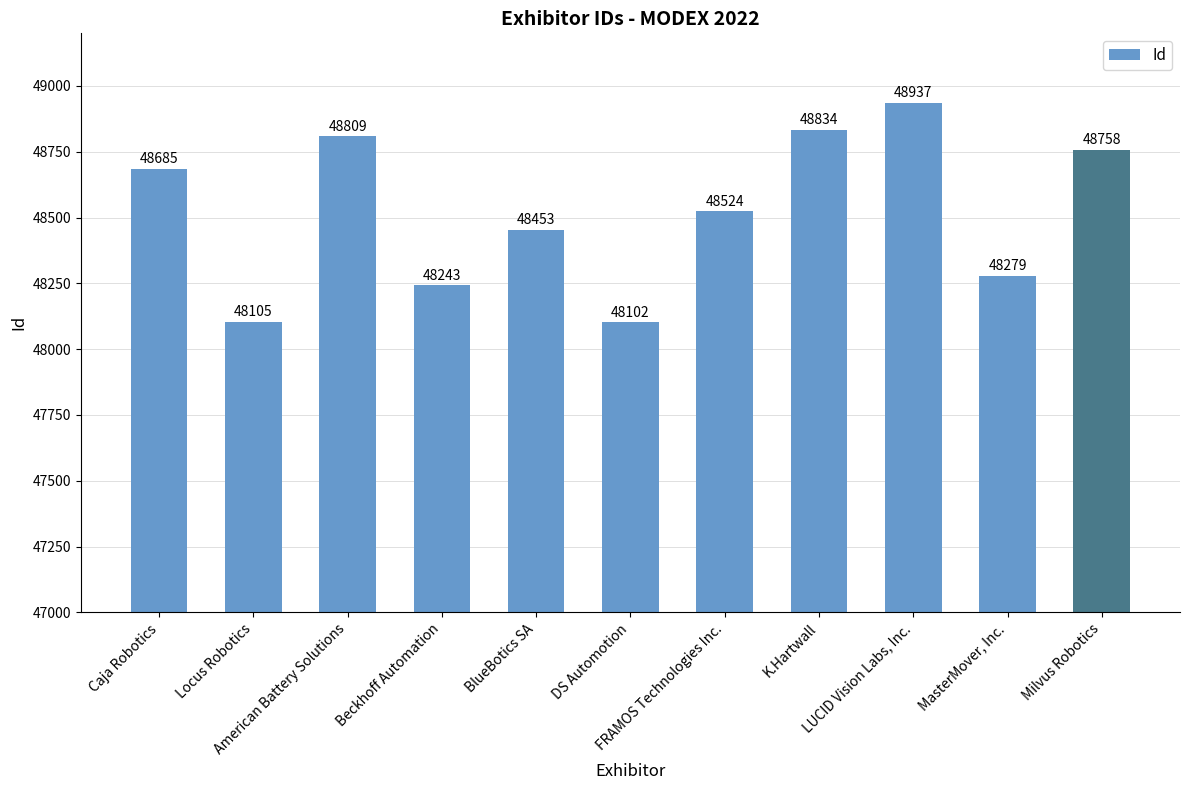

How many values are below 48524?

5